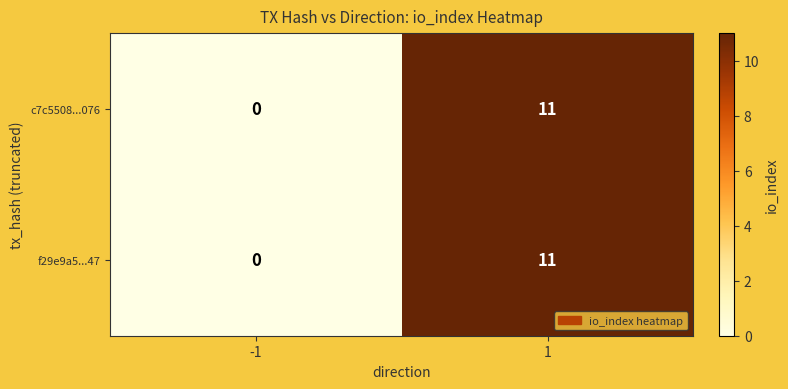

The f29e9a5...47 series shows -6 at -1. True or false?

False